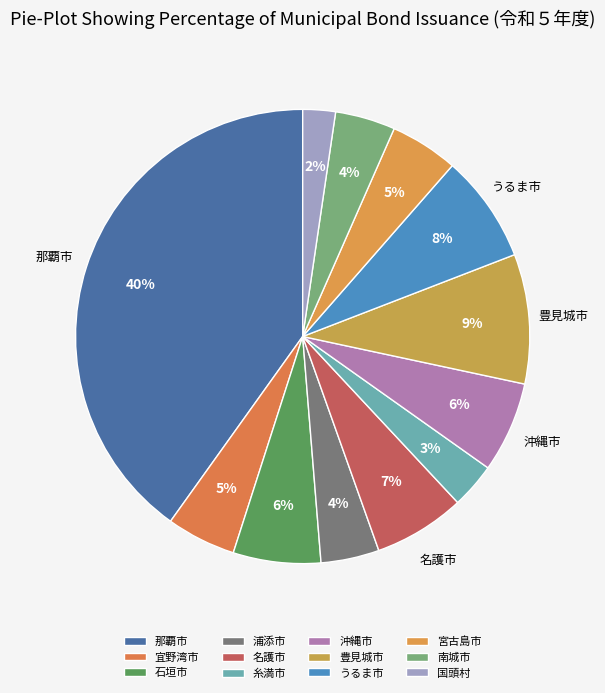

Does 南城市 represent more than half of the total?

No